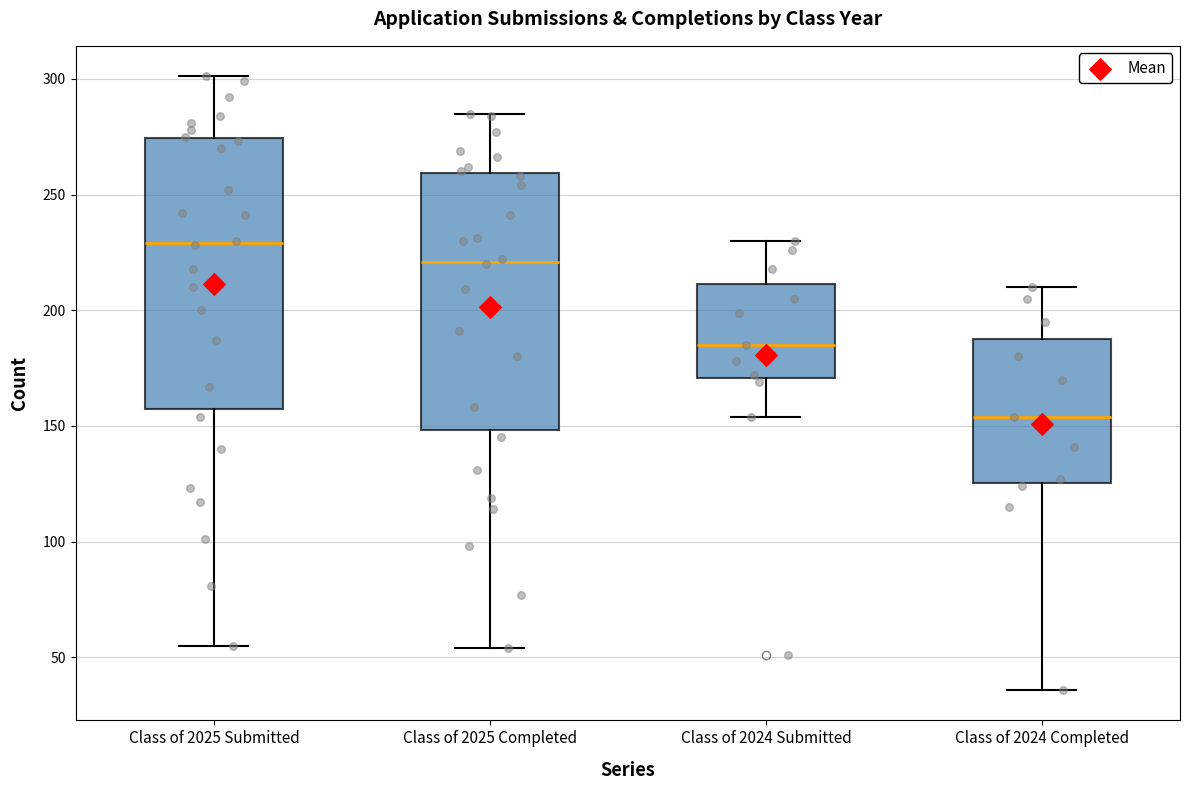

Where is the upper edge of the box for Class of 2024 Submitted on the y-axis? The values are not printed on the chart, so give them approximately, as read against the axis.

210